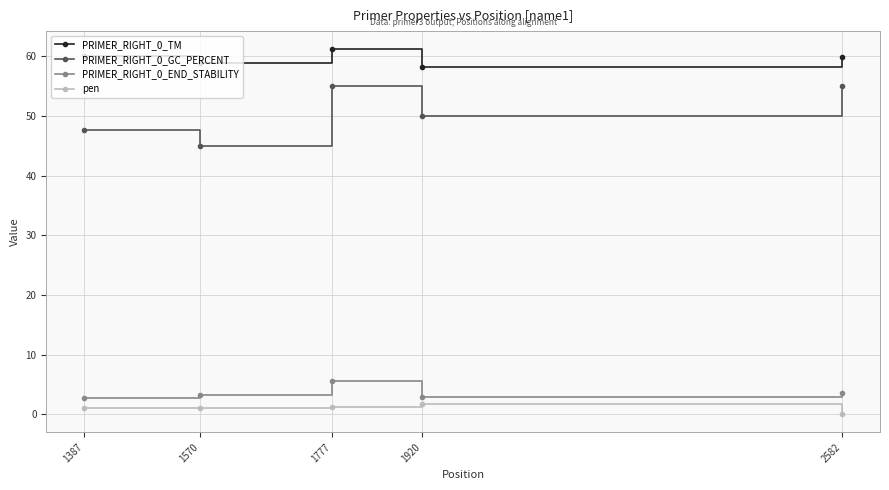

The value of PRIMER_RIGHT_0_END_STABILITY at 1387 is 2.7. True or false?

True